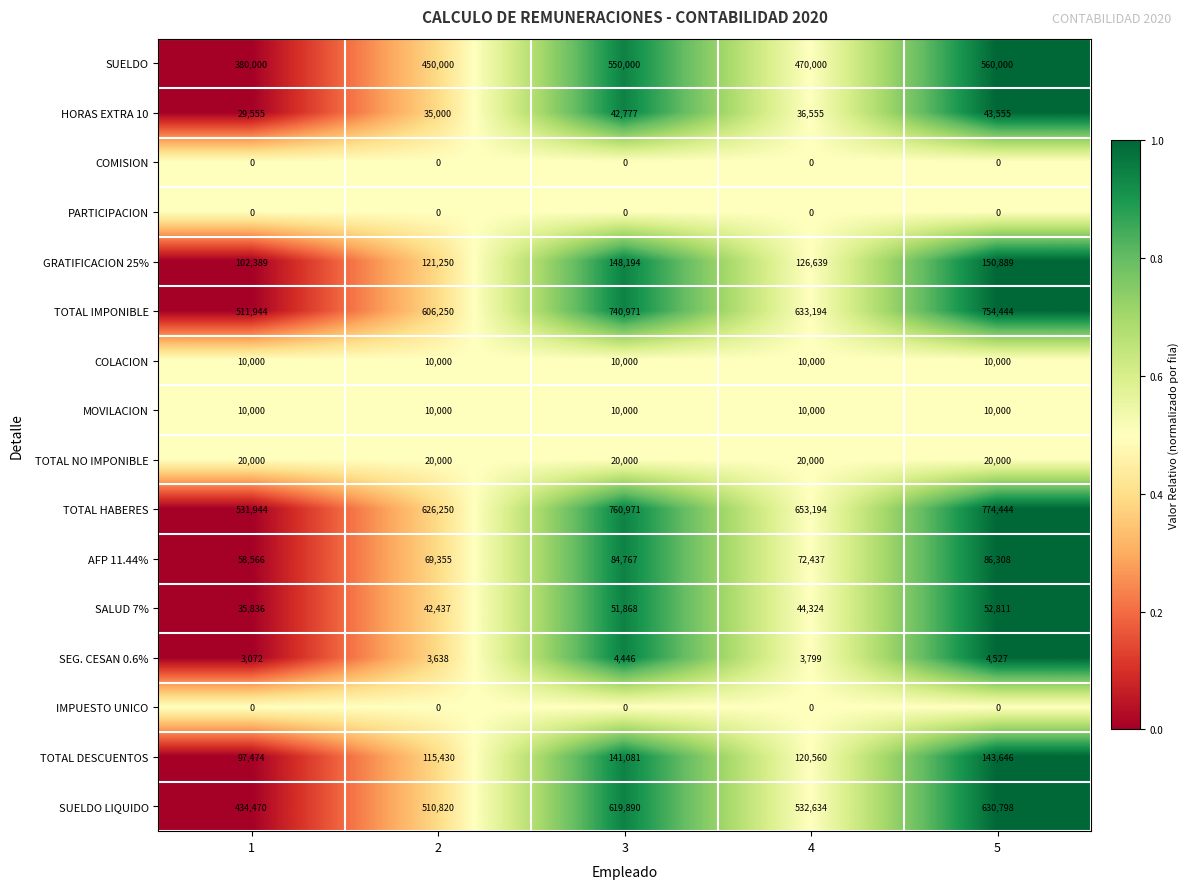

What is the spread (max minus min) of values at 4?

653194